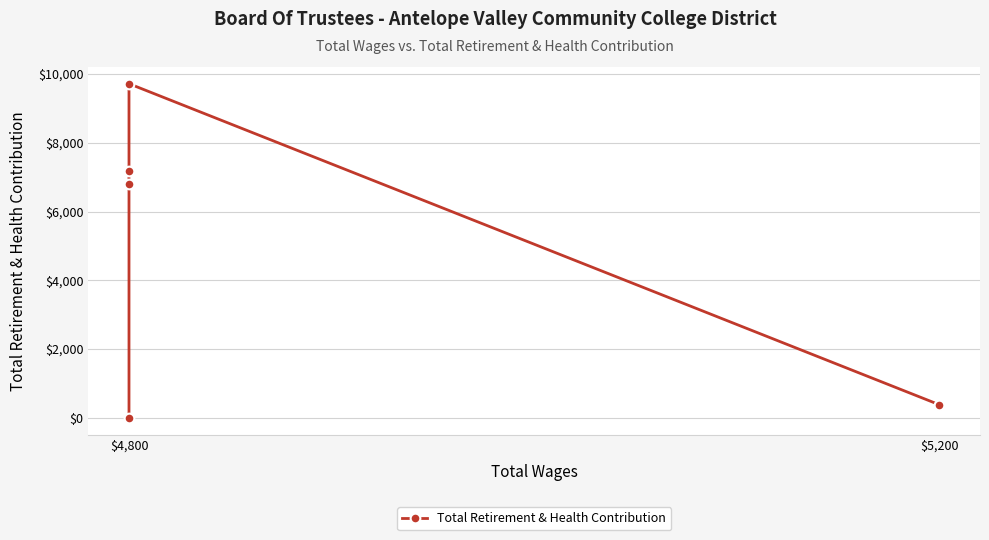

How many data points are above 6810?

2